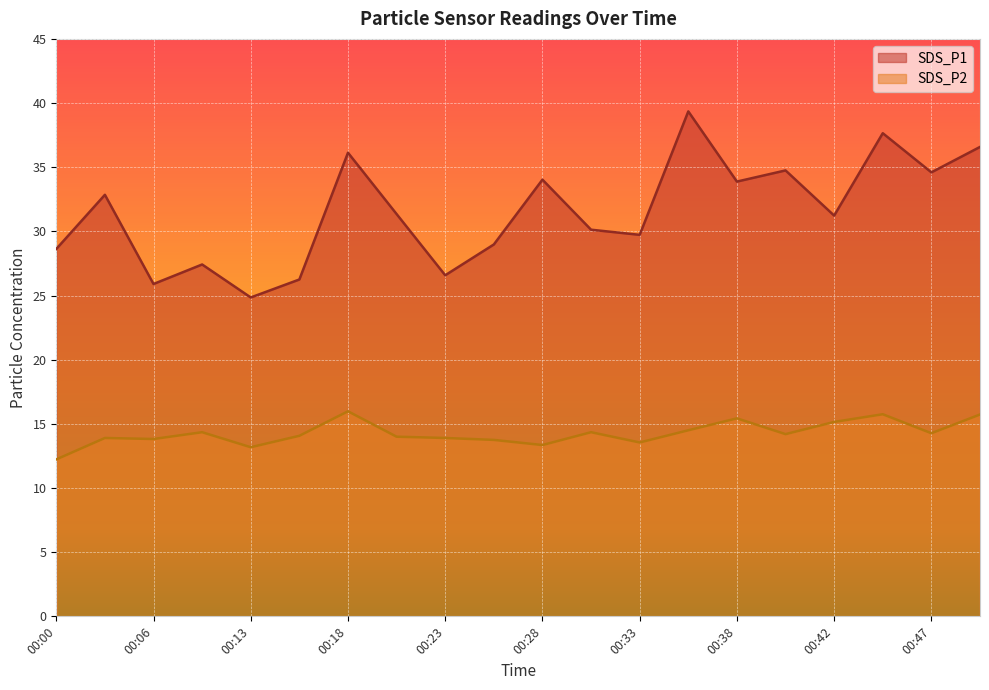

Does the chart display data point markers on the line(s)?

No